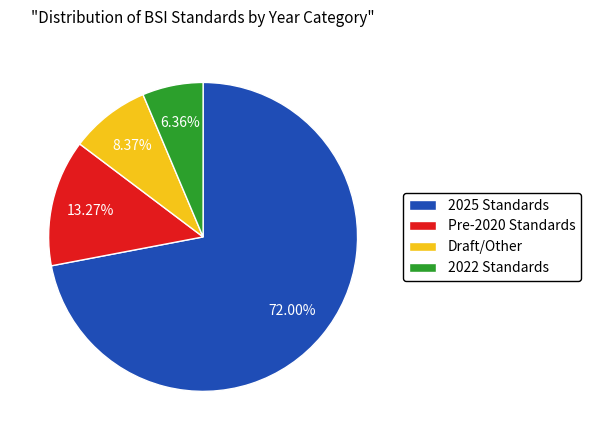

Combined, do 2025 Standards and 2022 Standards account for over 50%?

Yes